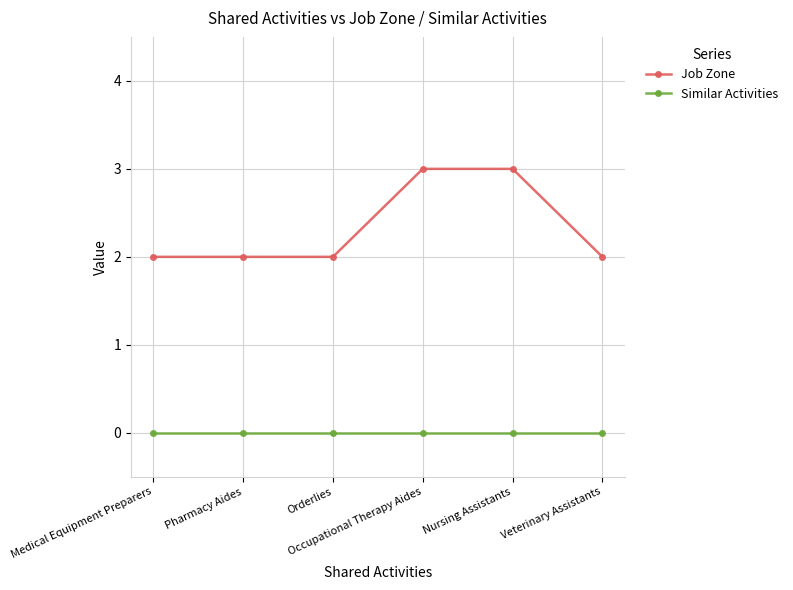

List the series in order of their overall mean, highest first.

Job Zone, Similar Activities